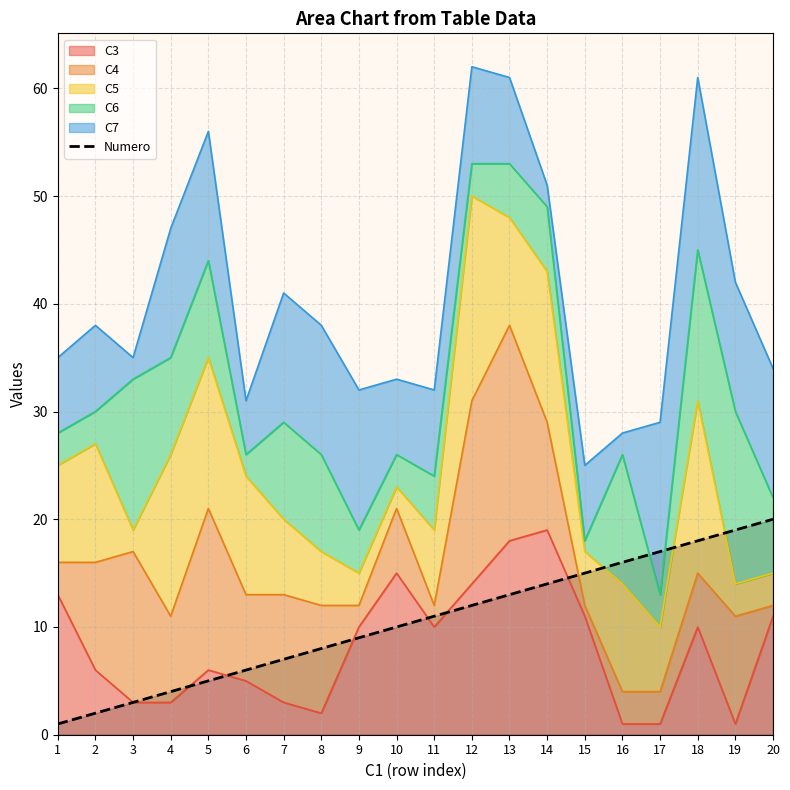

Reading right to left, list all the values displayed in this chart.

20=20	19=19	18=18	17=17	16=16	15=15	14=14	13=13	12=12	11=11	10=10	9=9	8=8	7=7	6=6	5=5	4=4	3=3	2=2	1=1